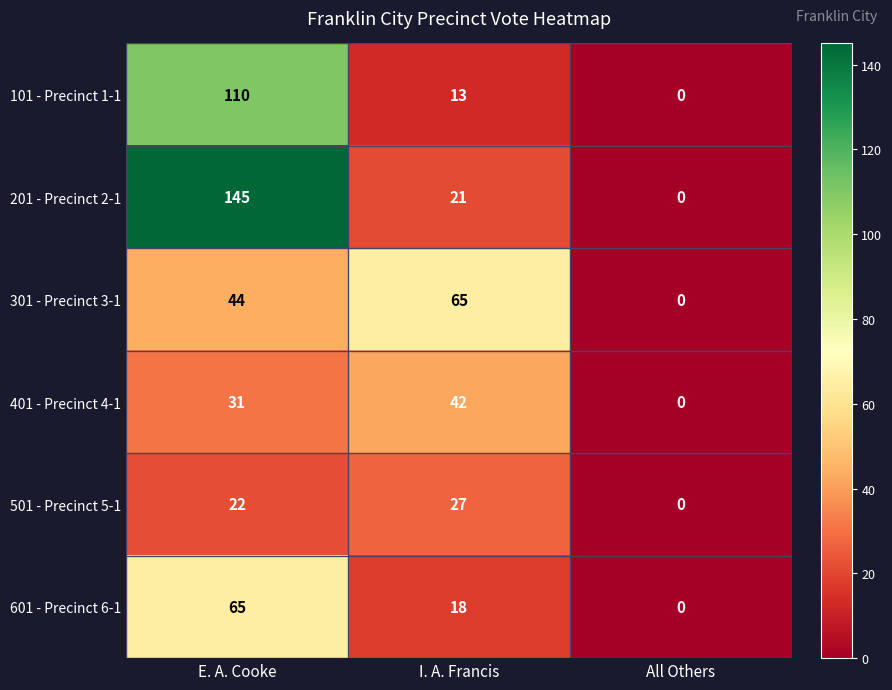

At which label does 601 - Precinct 6-1 first exceed 18?

E. A. Cooke